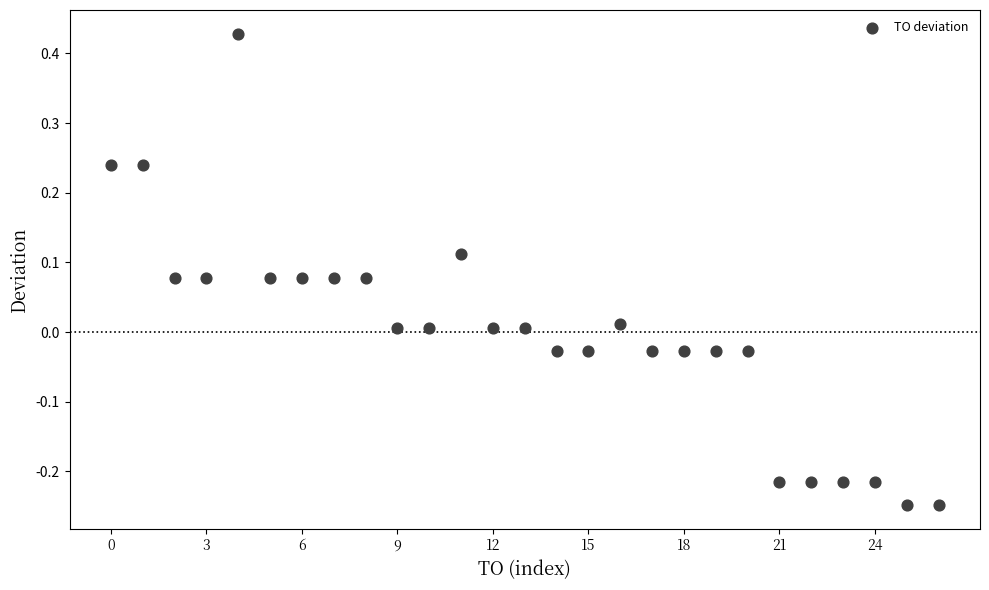

What is the range of Y values (max minus min)?

0.7